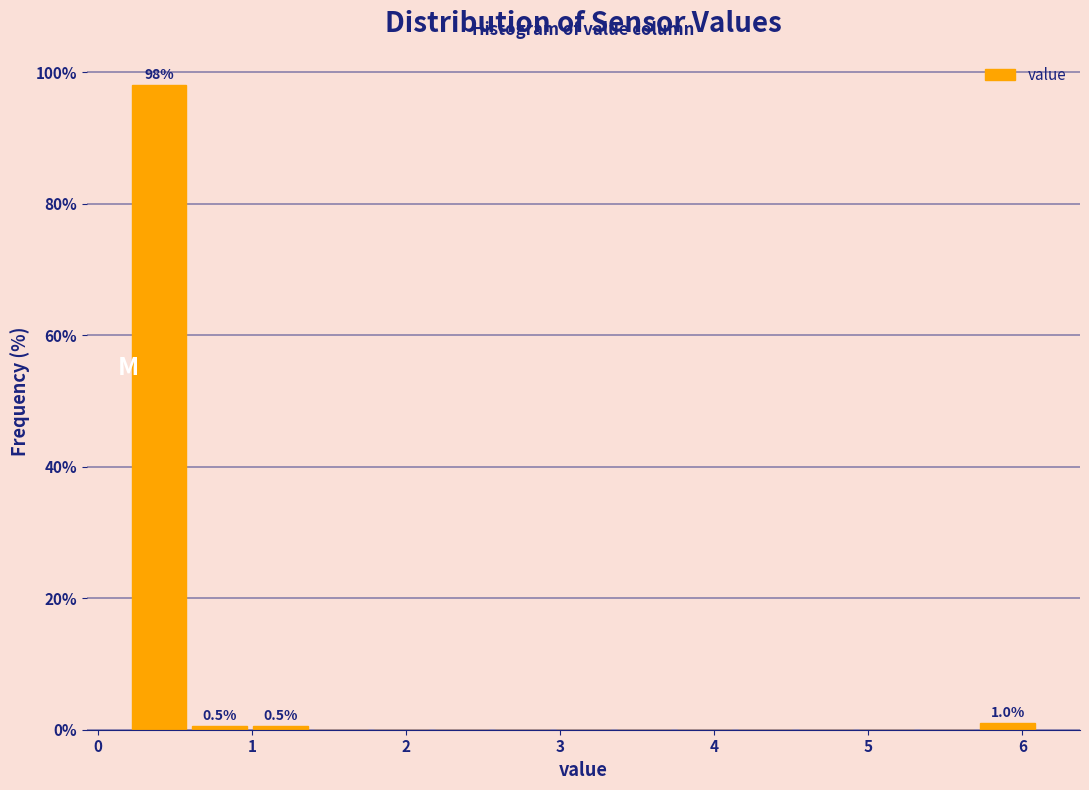

Read against the x-axis, roughly where is the centre of the tallest bar?

0.4